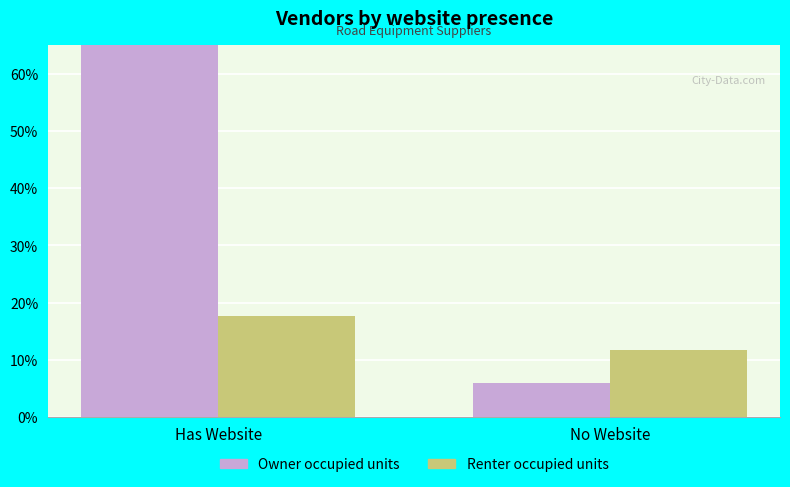

Where is Renter occupied units nearest to the value 0?

No Website